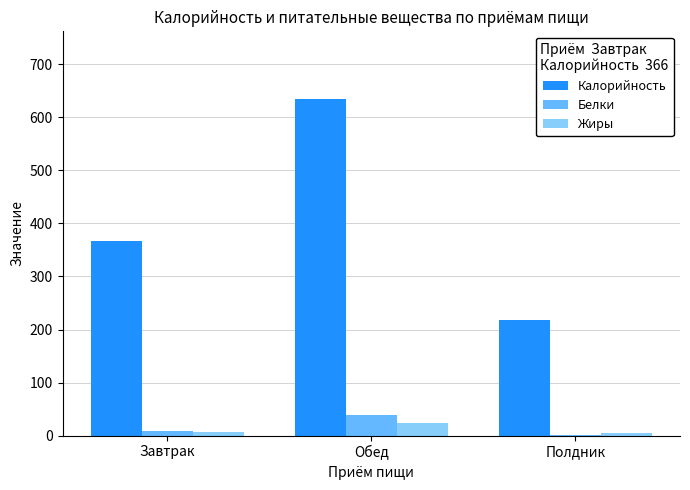

Which series changed the most between Завтрак and Полдник?

Калорийность